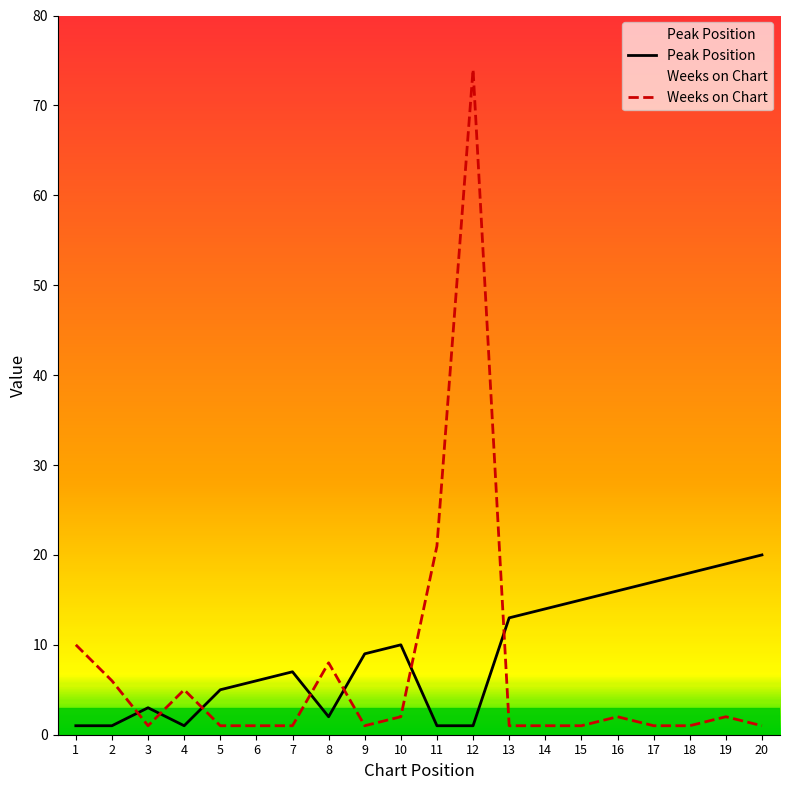

Does the chart display data point markers on the line(s)?

No